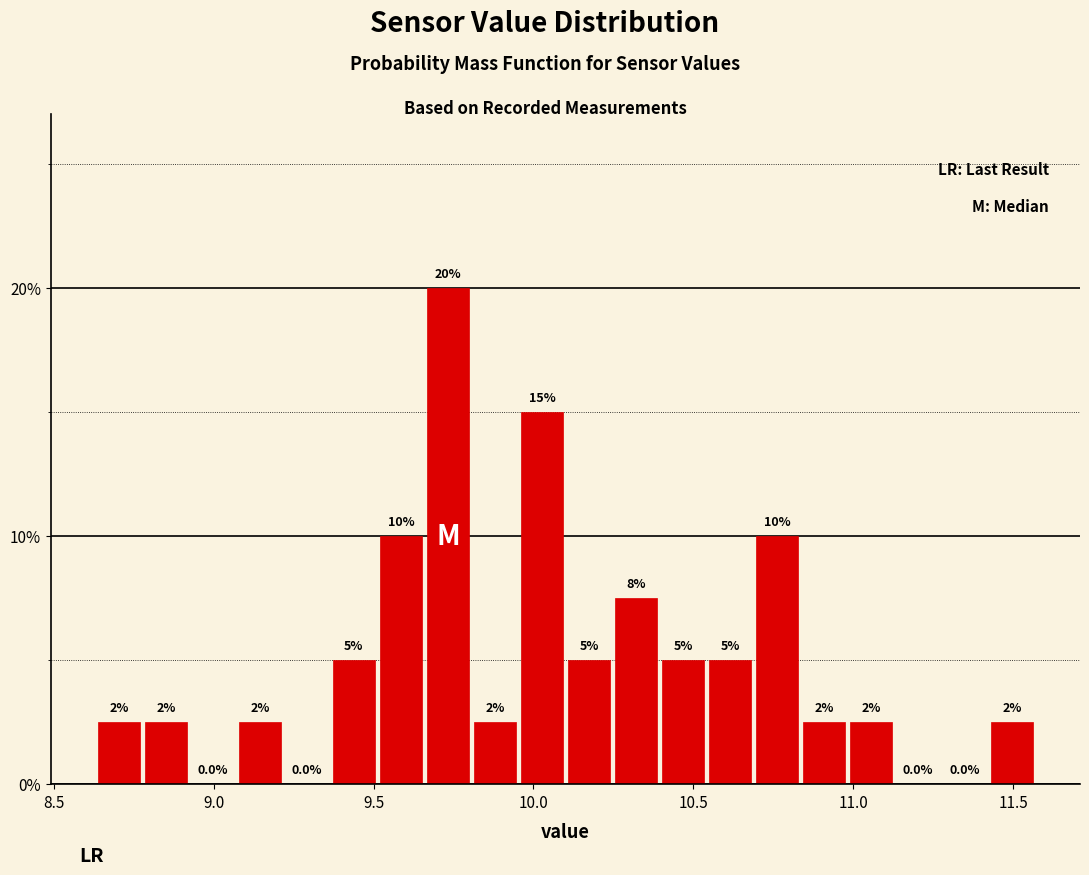

Read against the x-axis, roughly where is the centre of the tallest bar?

9.75